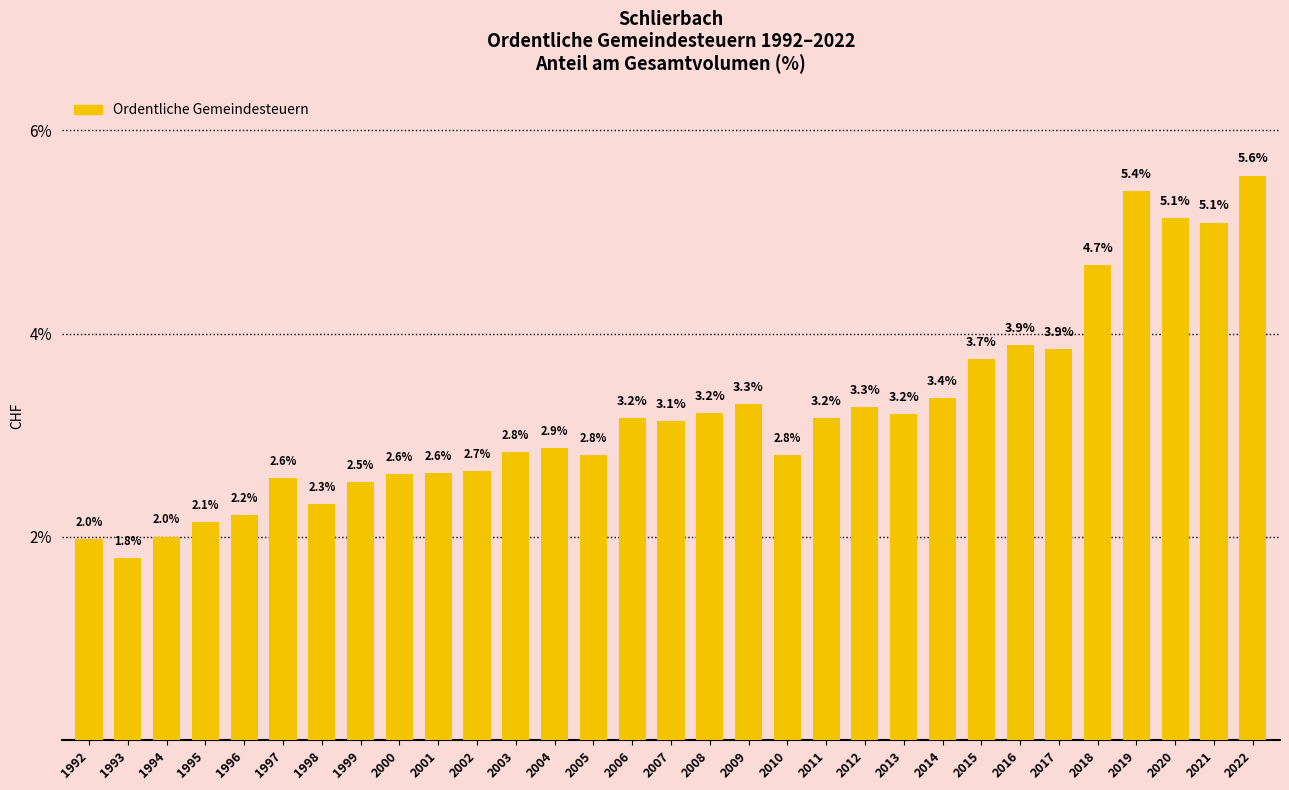

At which label does the data first exceed 3?

2006